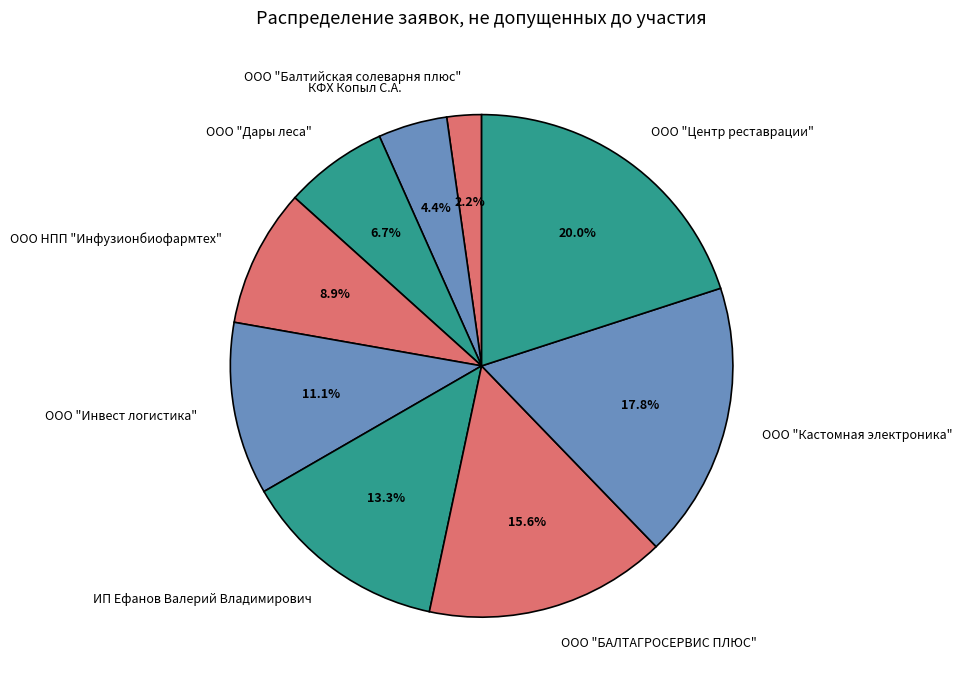

To the nearest percent, what portion does ООО "Дары леса" represent?

7%